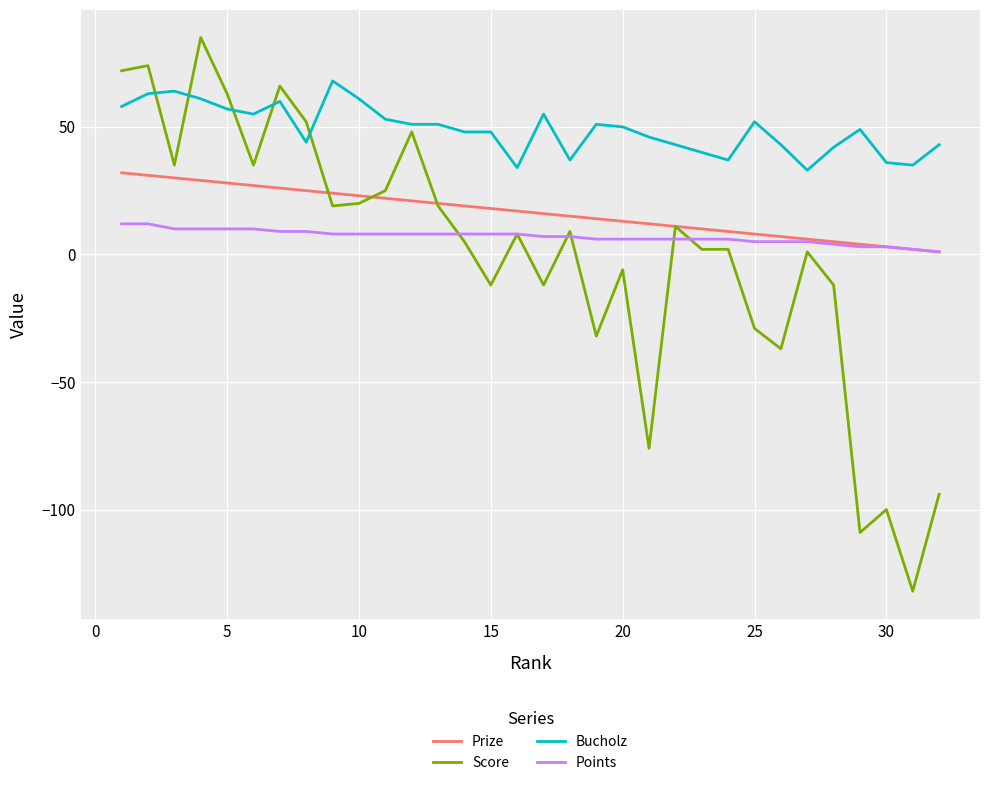

Which series has the largest range (max minus min)?

Score